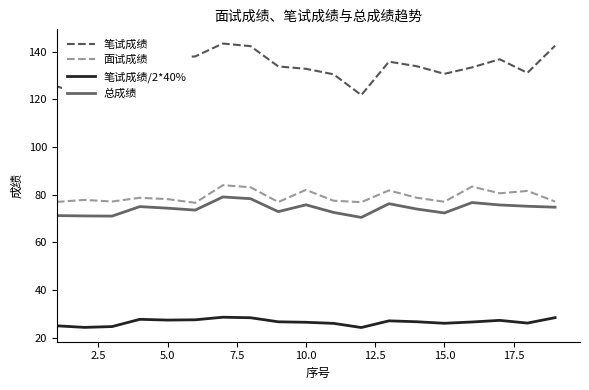

True or false: 笔试成绩/2*40% and 笔试成绩 intersect in this chart.

False